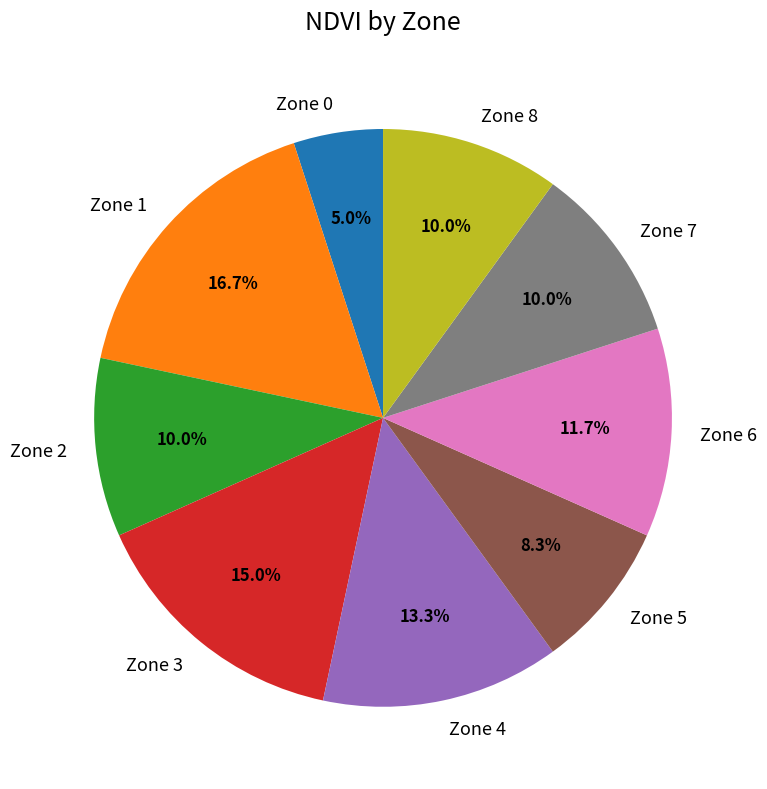

To the nearest percent, what portion does Zone 4 represent?

13%